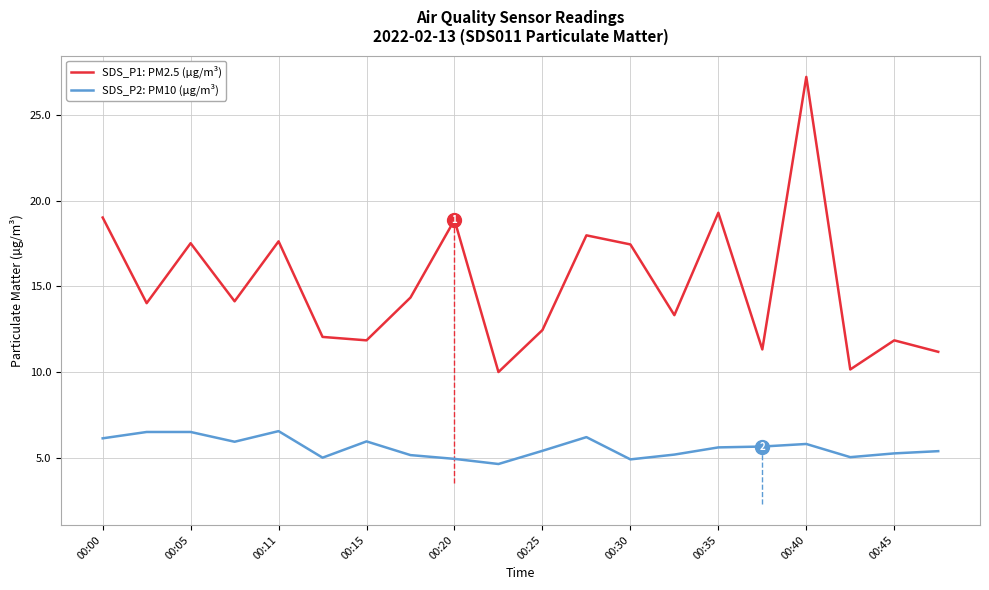

How many values in the SDS_P1: PM2.5 (µg/m³) series exceed 14?

11